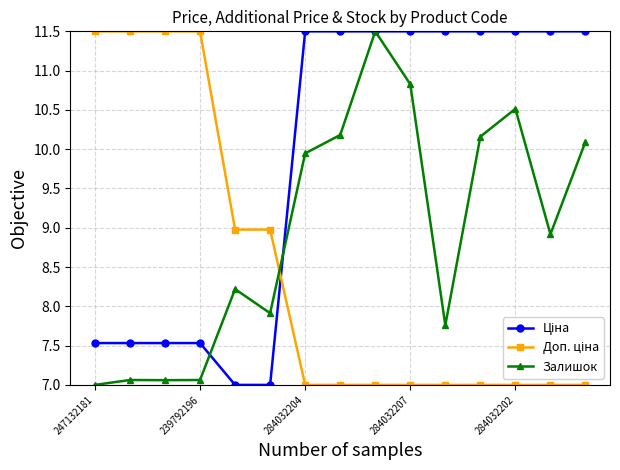

What is the value of the Залишок point at the 4th from the left?

7.1